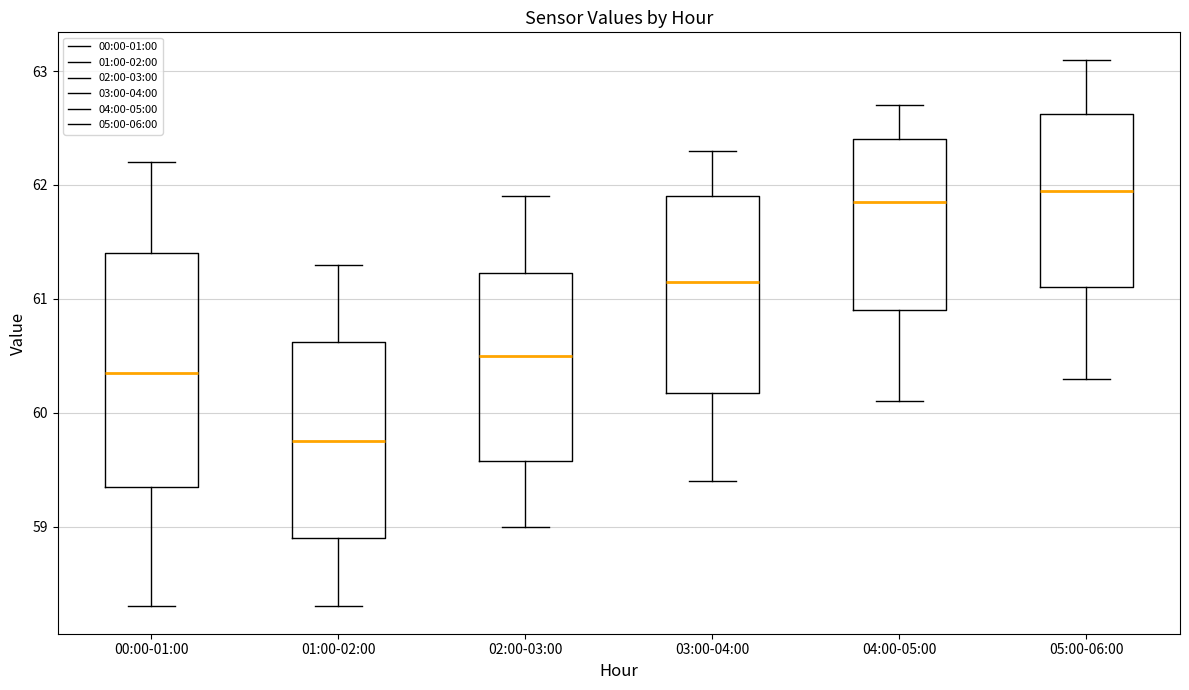

Where is the lower edge of the box for 03:00-04:00 on the y-axis? The values are not printed on the chart, so give them approximately, as read against the axis.

60.2